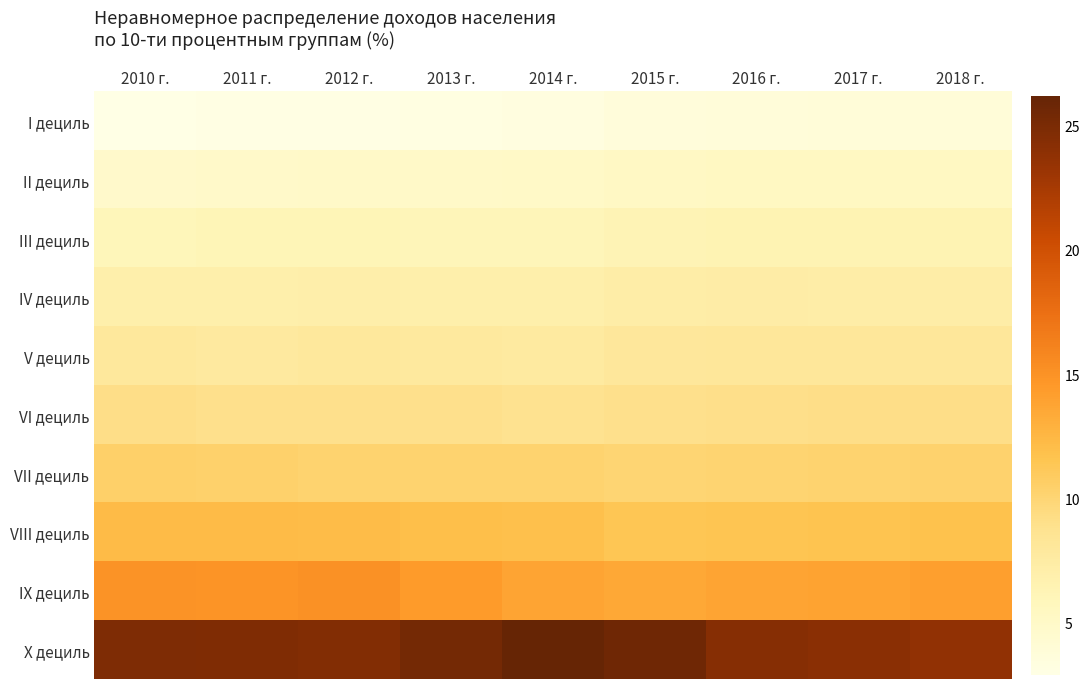

What is the maximum value shown in the chart?

26.2